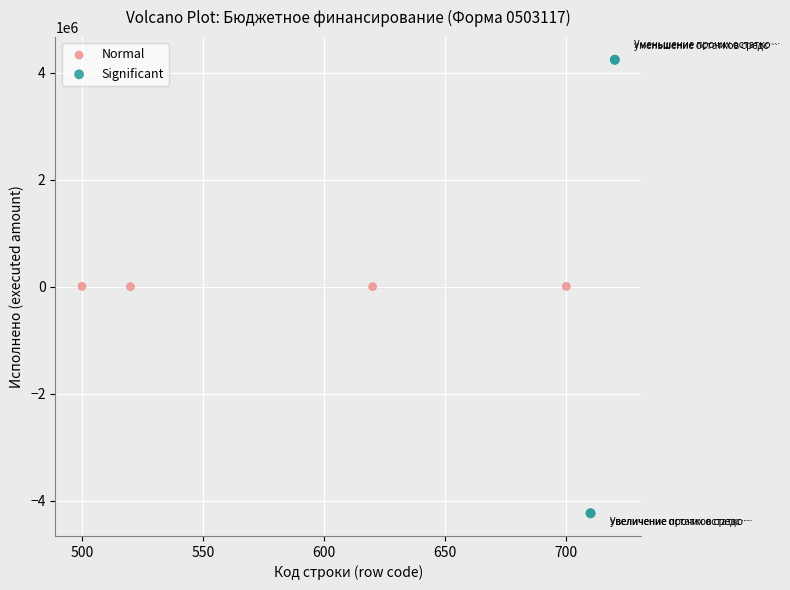

What are all the series names shown in the legend?

Normal, Significant